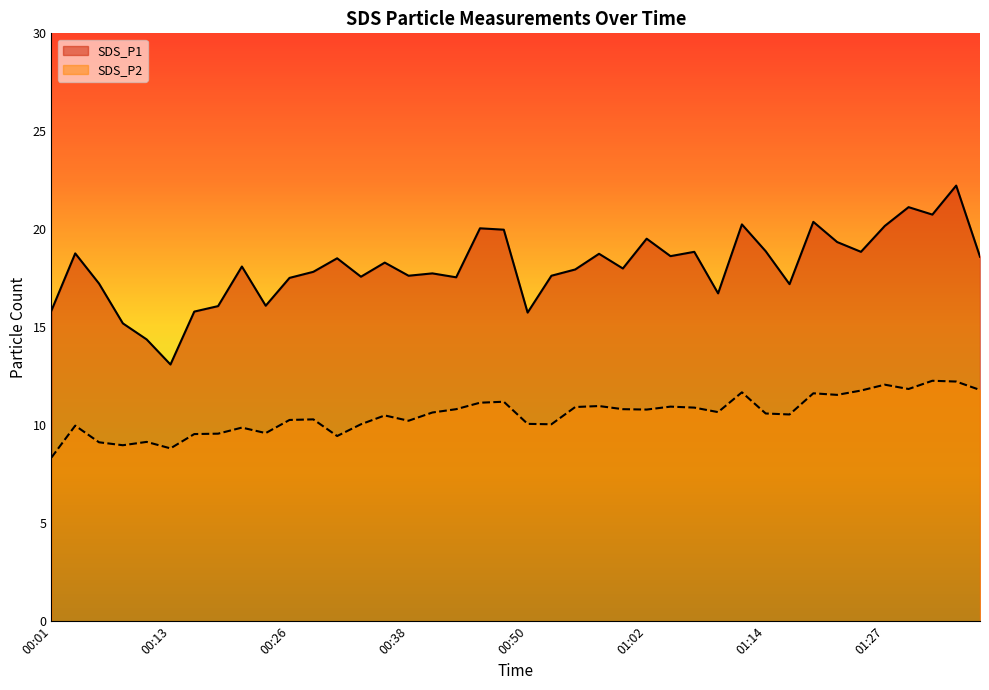

Between 01:29 and 00:48, which is larger?

01:29